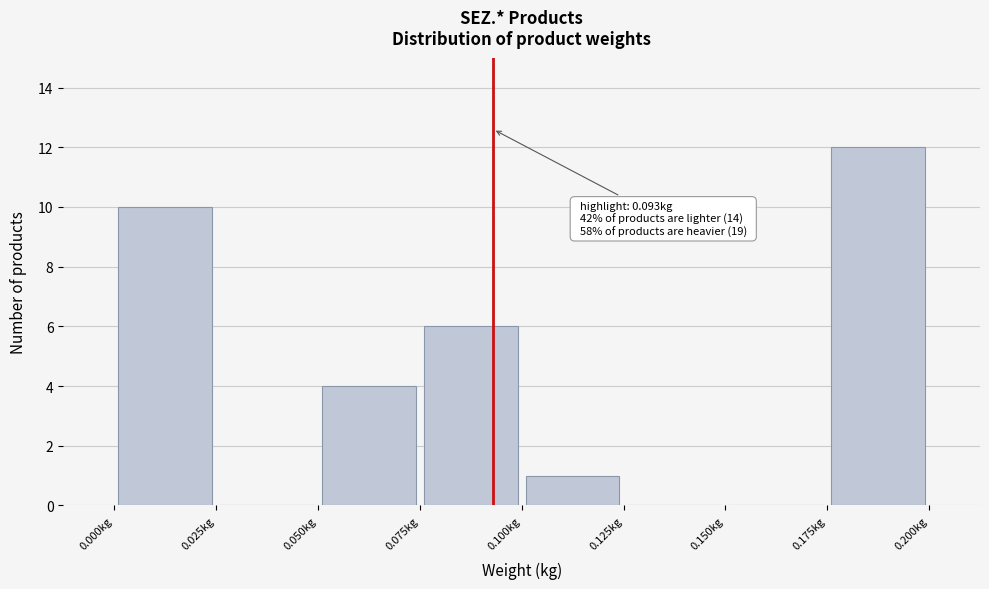

Which range on the x-axis has the tallest bar?

0.175 to 0.200